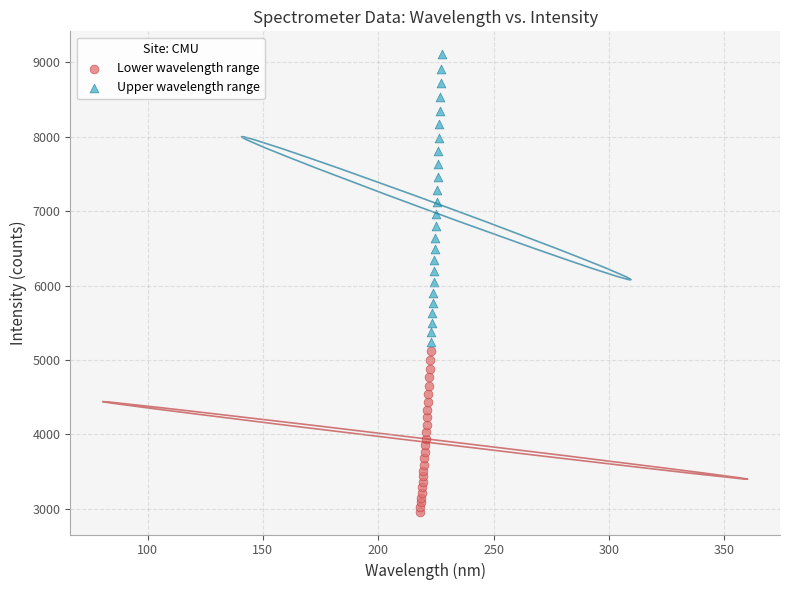

Which series has the widest spread of Y values?

Upper wavelength range